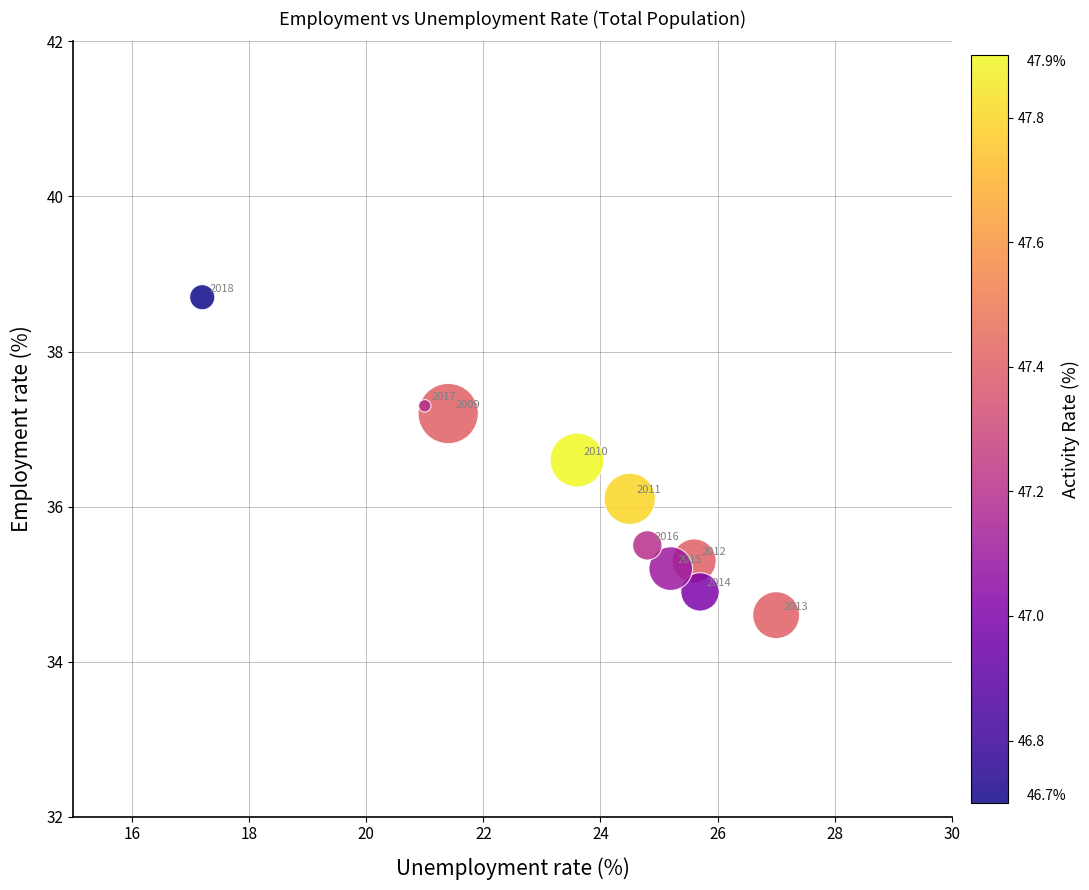

What Y value in the scatter plot is closest to 36?

36.1